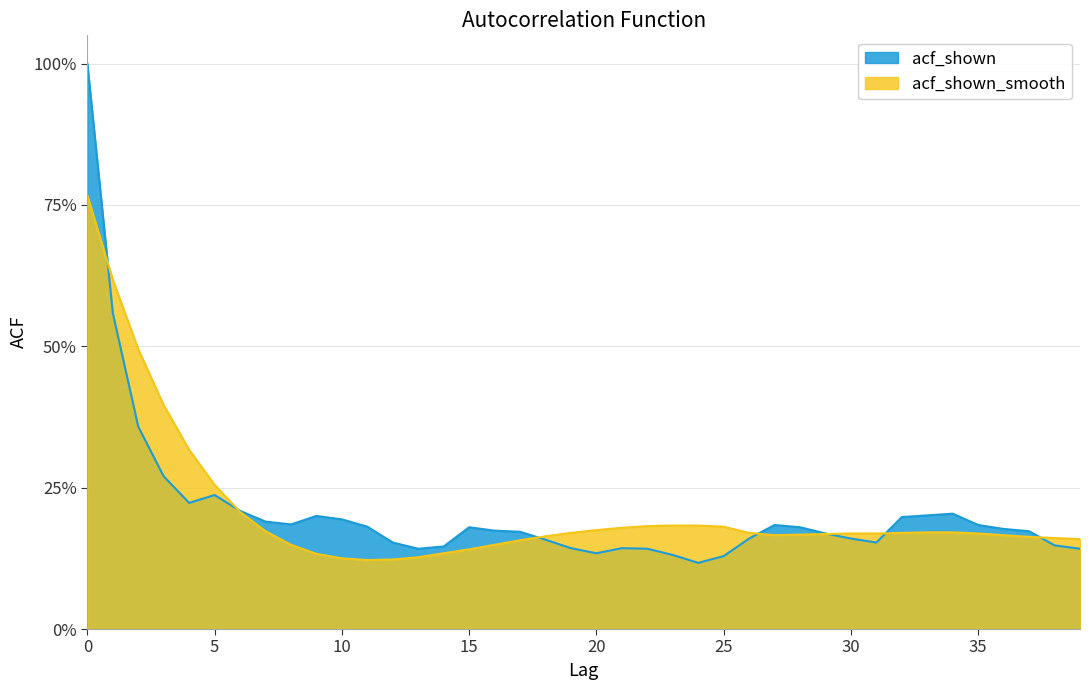

Is it true that acf_shown equals 0.3 at 16?

False